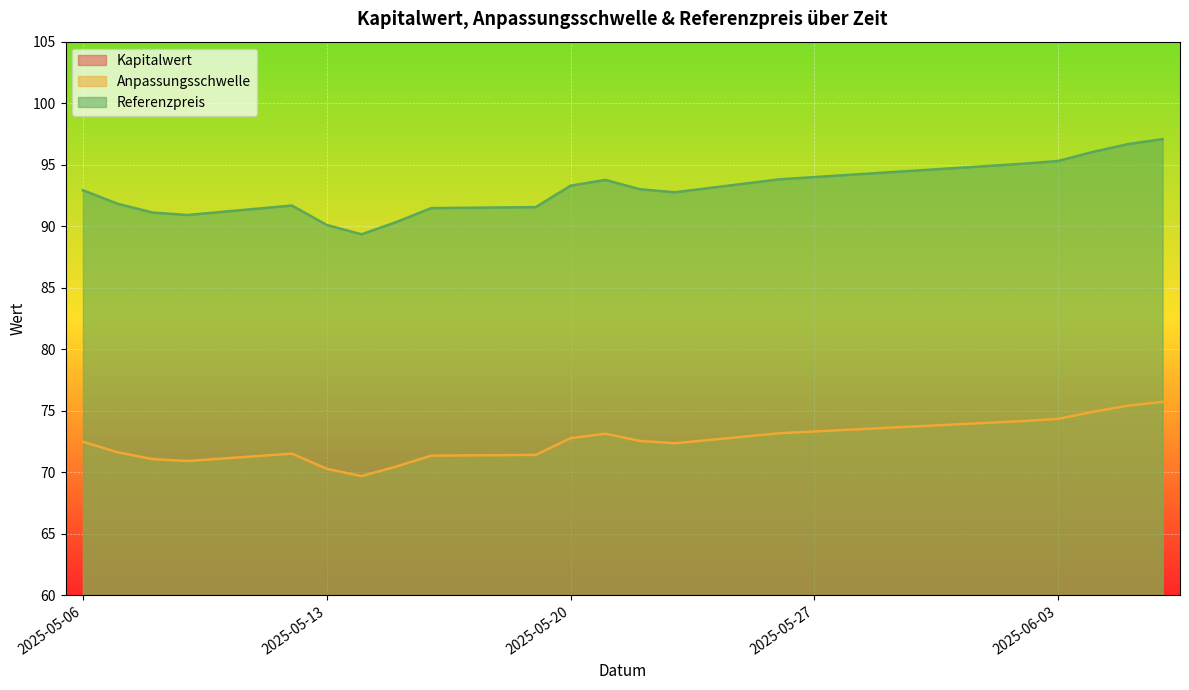

What is the total value across all series at 2025-06-06?

182.1